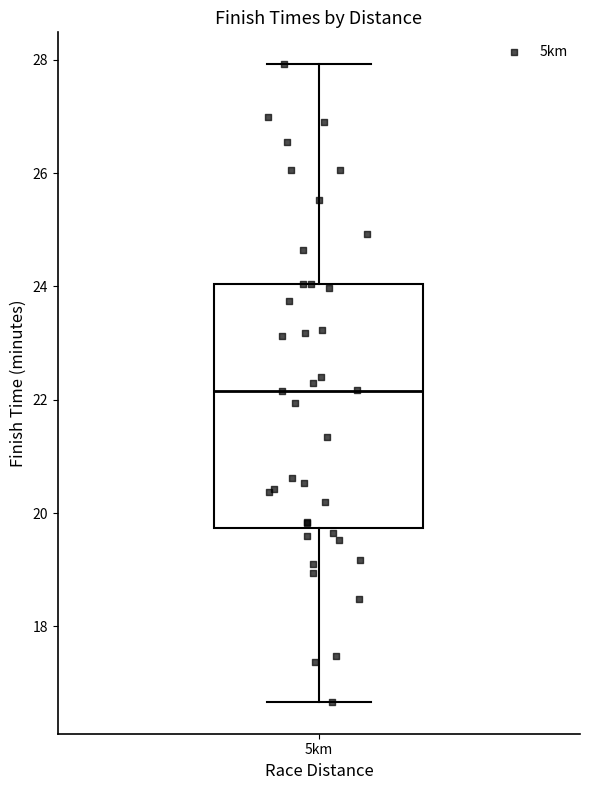

Where does the upper whisker of the box for 5km end on the y-axis? The values are not printed on the chart, so give them approximately, as read against the axis.

28.0